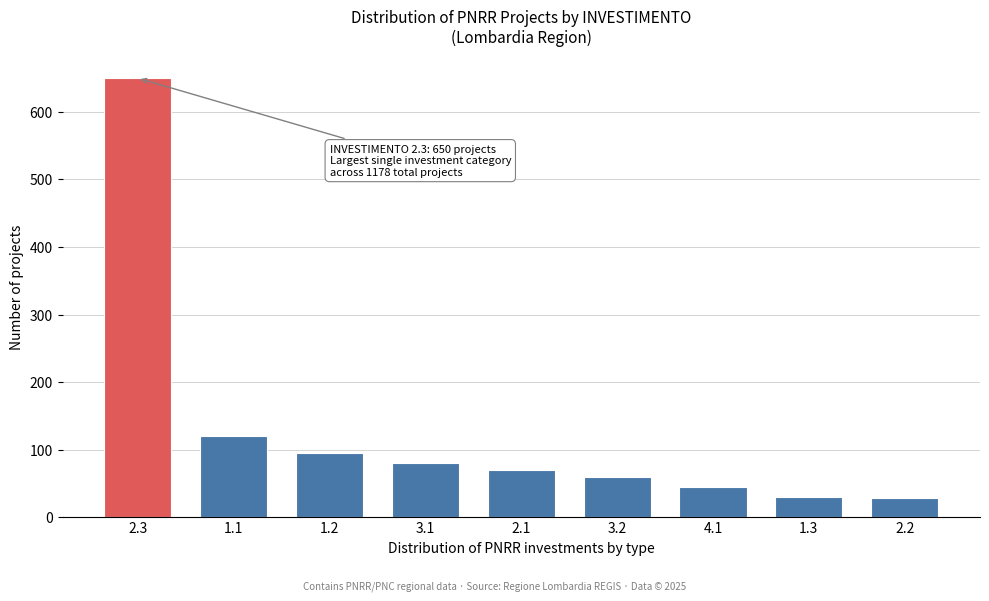

What is the change in value from 4.1 to 1.3?

-15